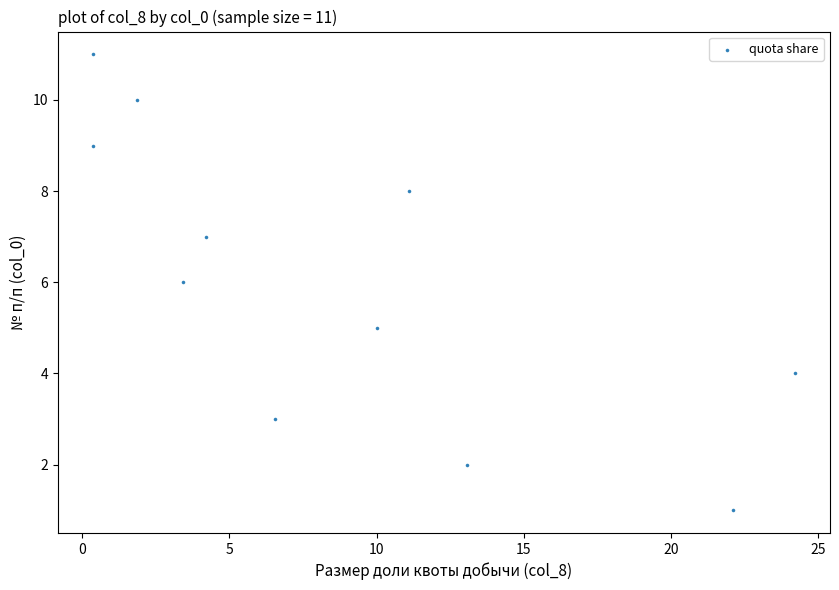

What is the average Y value?

6